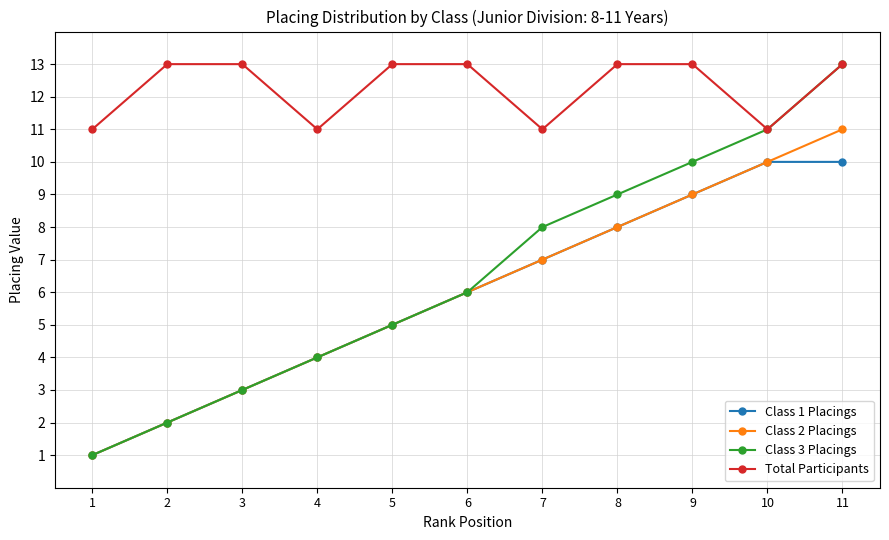

List the labels in order of Class 3 Placings value, largest first.

11, 10, 9, 8, 7, 6, 5, 4, 3, 2, 1